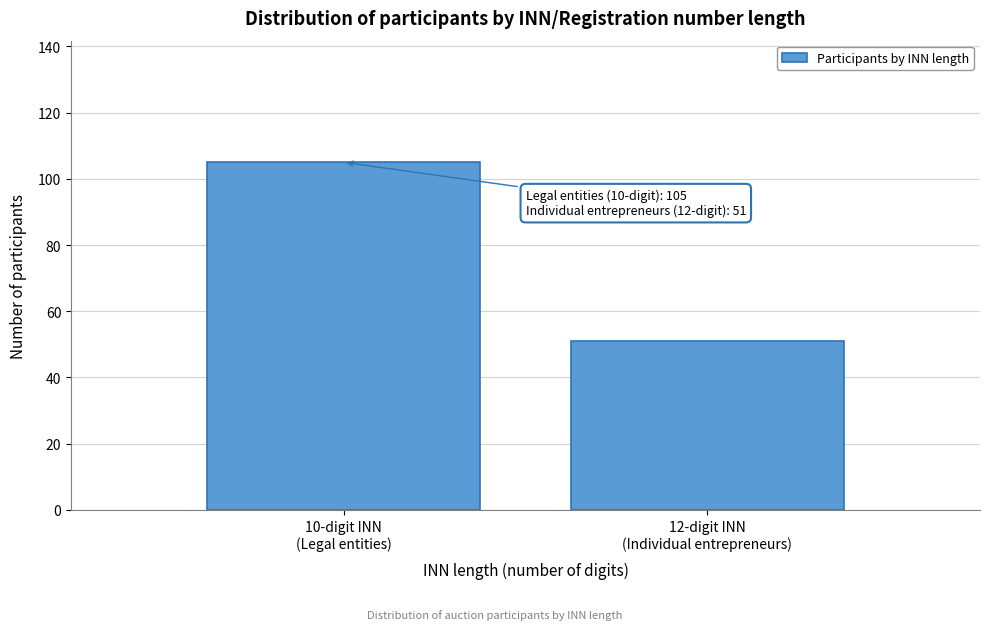

Reading left to right, extract all data points from this chart.

105	51